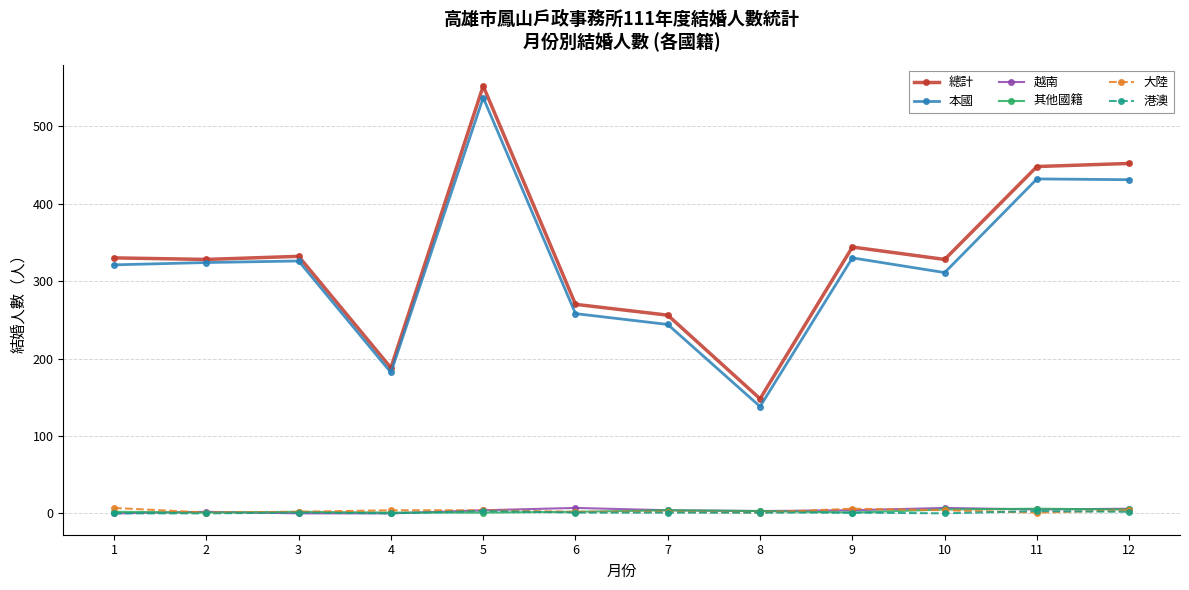

What is the total value across all series at 6?

540